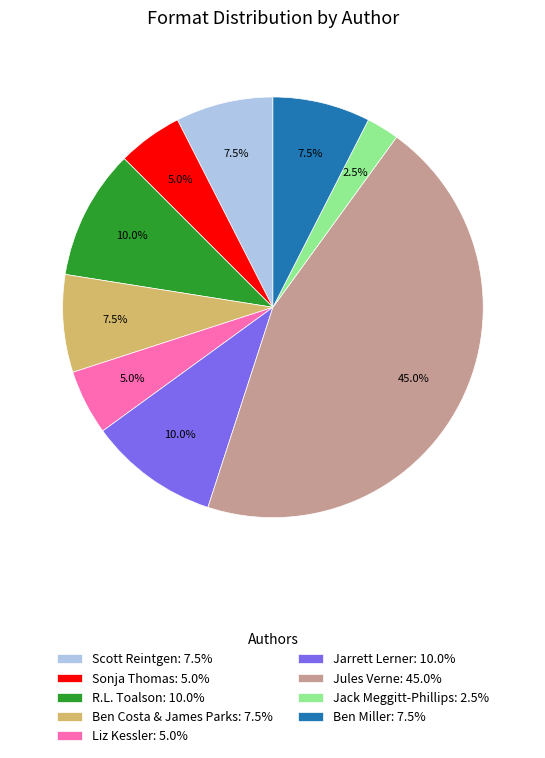

Combined, what portion of the pie is Ben Costa & James Parks: 7.5% and R.L. Toalson: 10.0%?

17.5%